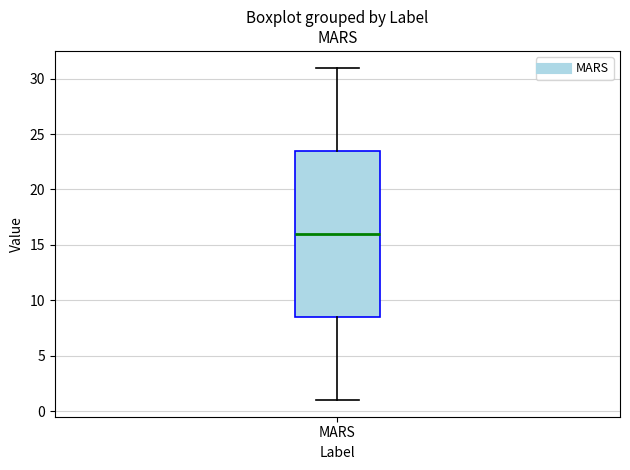

Read this box plot against the y-axis: the position of the median line, the range covered by the box, and the ends of both whiskers. The values are not printed on the chart, so give them approximately, as read against the axis.

median 16.0, box 8.5 to 23.5, whiskers 1.0 to 31.0